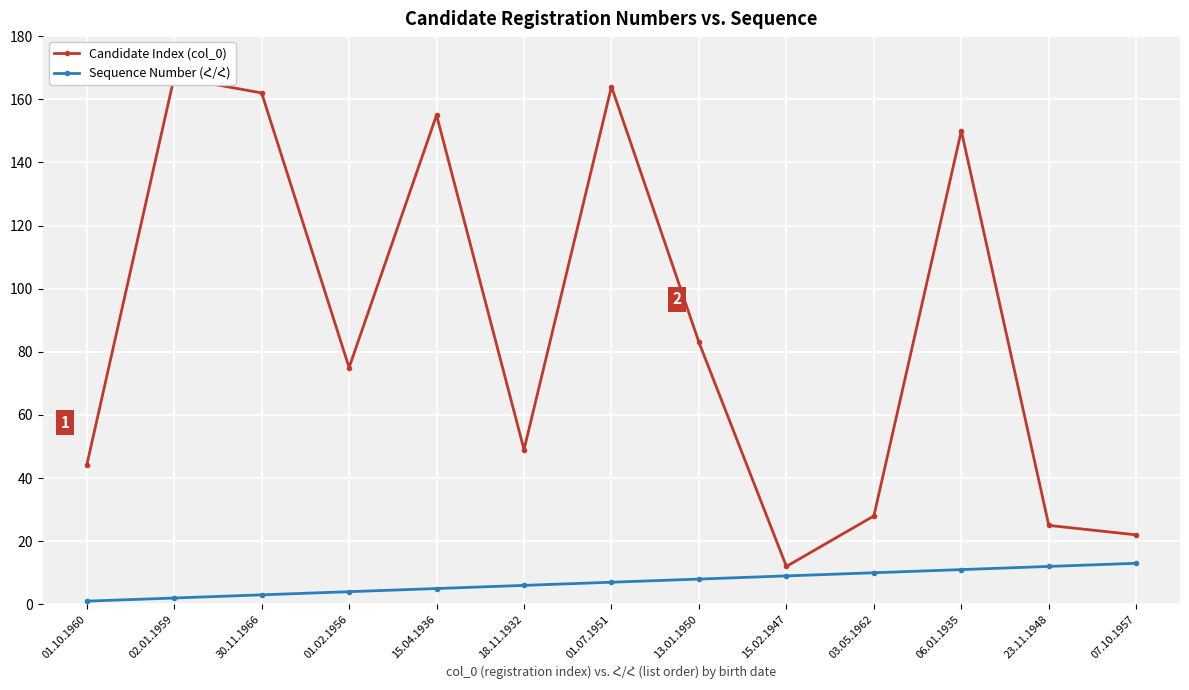

In Candidate Index (col_0), how many points are lower than both neighbors (excluding endpoints)?

3